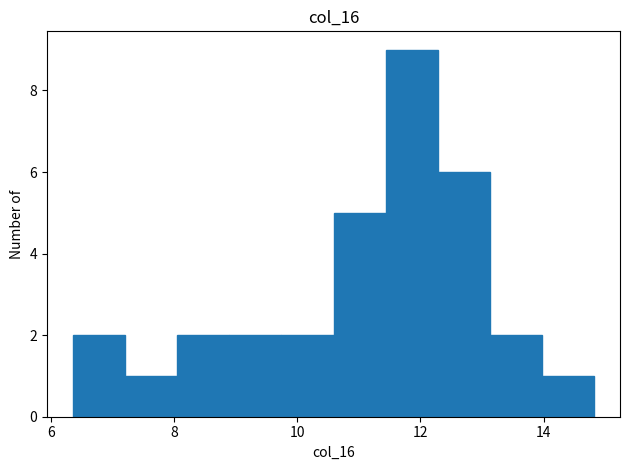

Reading left to right, transcribe this chart: for each bar, give the range it covers on the x-axis and its height. Neither the bar edges nor the heights are printed on the chart, so give them approximately, as read against the axes.

6.4 to 7.2: 2
7.2 to 8.0: 1
8.0 to 8.8: 2
8.8 to 9.8: 2
9.8 to 10.6: 2
10.6 to 11.4: 5
11.4 to 12.2: 9
12.2 to 13.2: 6
13.2 to 14.0: 2
14.0 to 14.8: 1